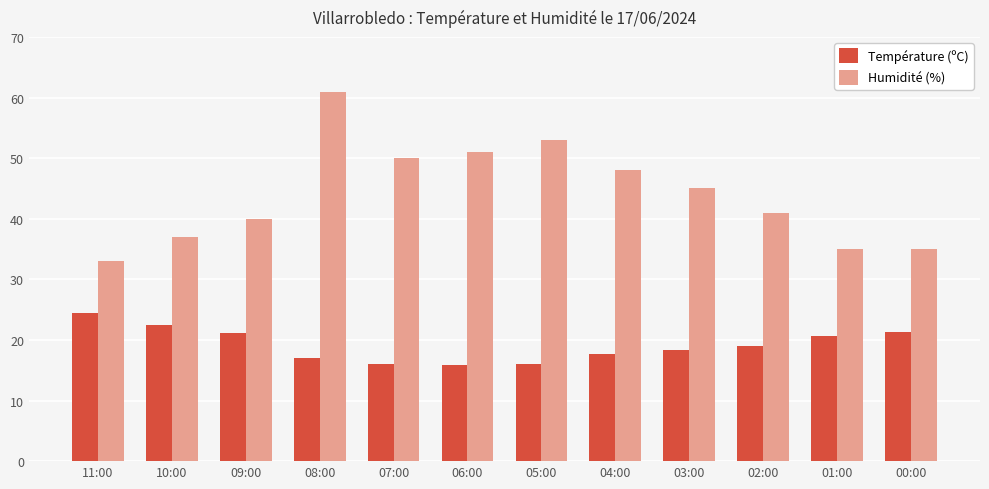

What is the difference between the maximum and minimum values in the Température (ºC) series?

8.6